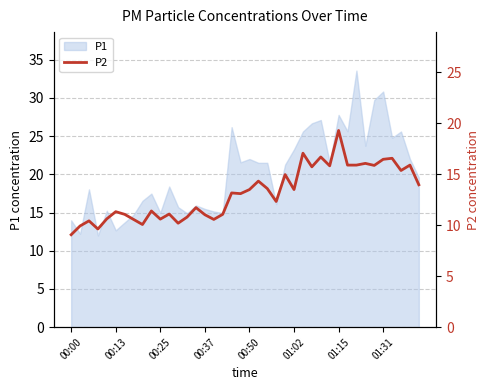

What is the minimum value for P1?

12.0